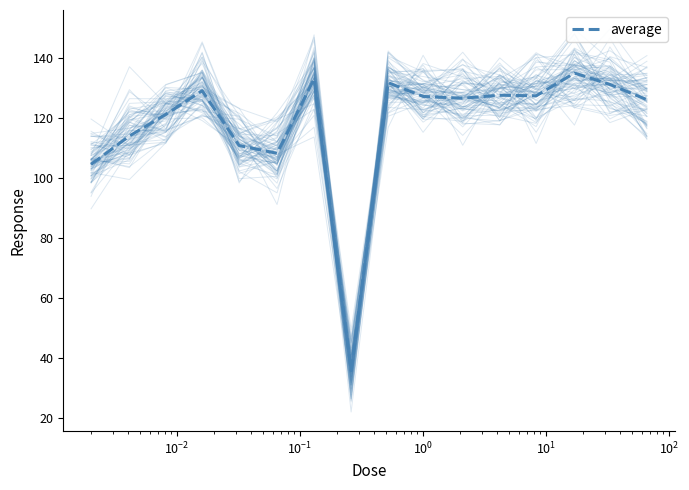

What is the highest value of the average series?

135.1